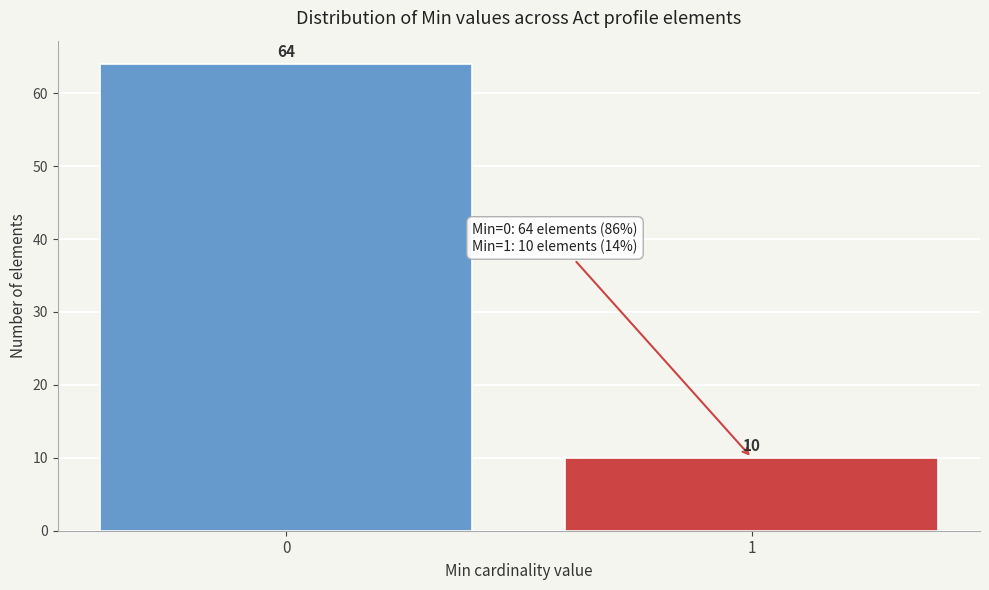

Reading left to right, transcribe all the data shown in this chart.

0=64	1=10